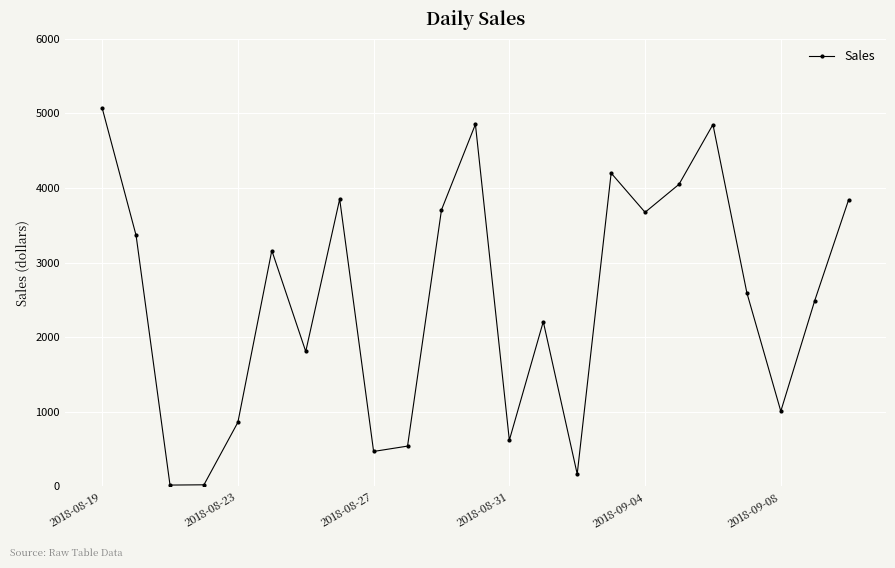

How many lines are shown in the chart?

1